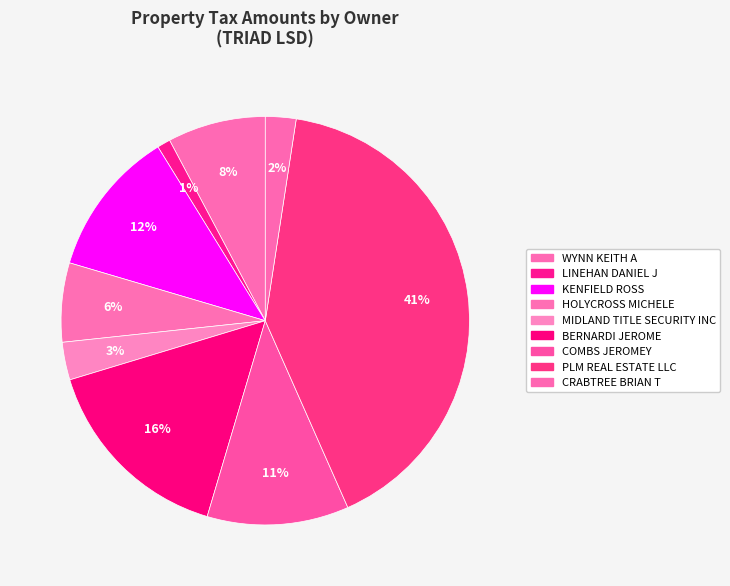

Count the number of slices in the pie.

9